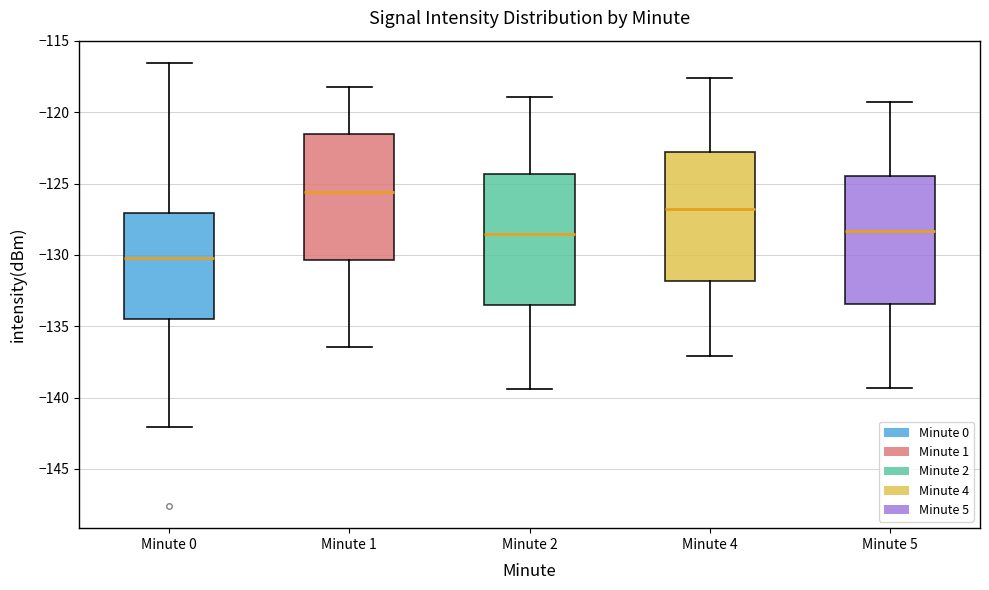

Which box has the lowest median line?

Minute 0